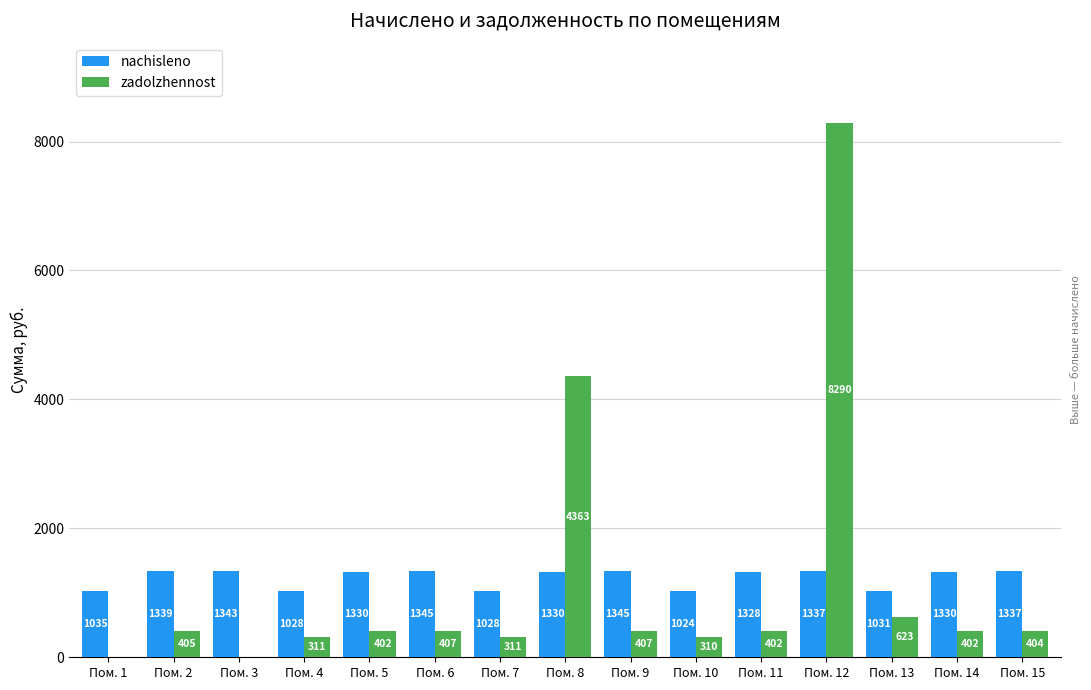

What is the greatest value displayed?

8290.3